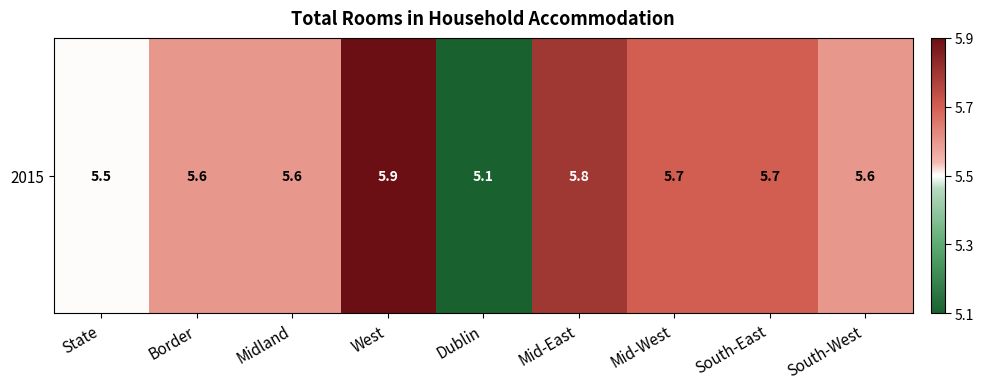

Reading left to right, transcribe all the data shown in this chart.

State=5.5	Border=5.6	Midland=5.6	West=5.9	Dublin=5.1	Mid-East=5.8	Mid-West=5.7	South-East=5.7	South-West=5.6